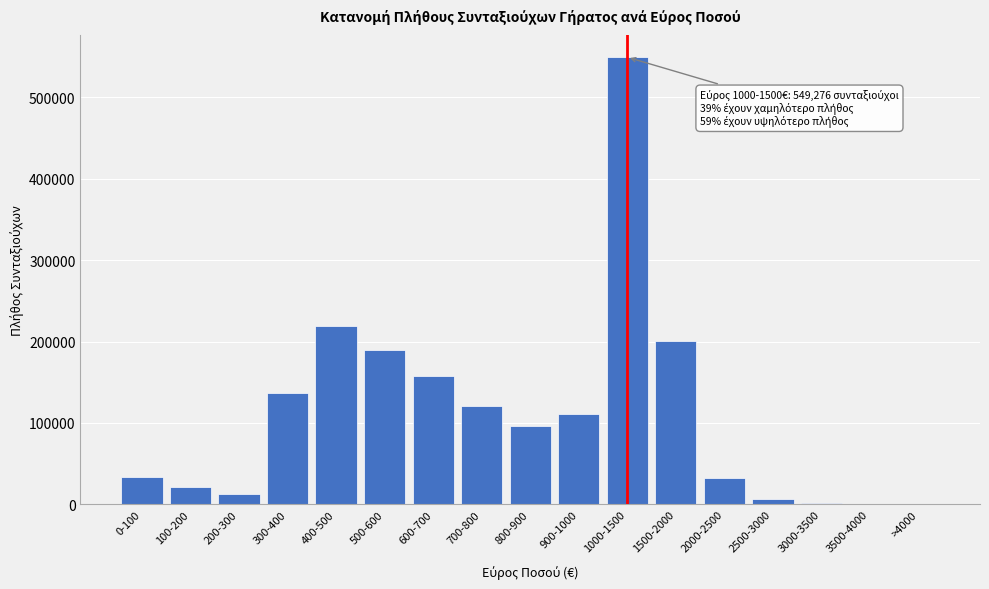

Which label corresponds to the largest value in the chart?

1000-1500